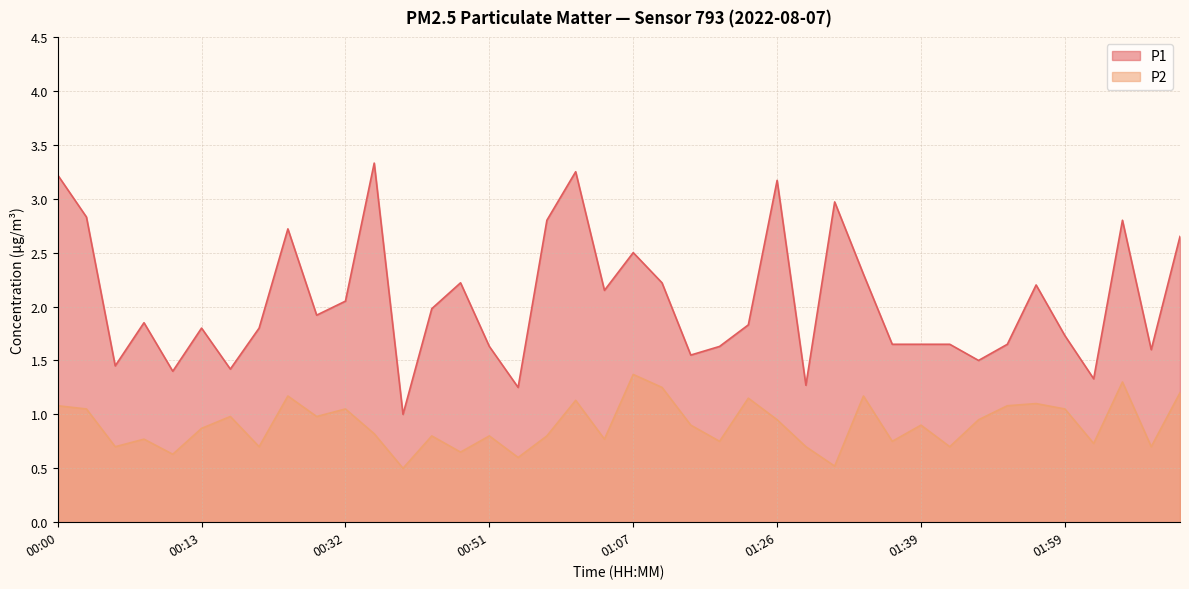

What is the maximum value for P2?

1.4